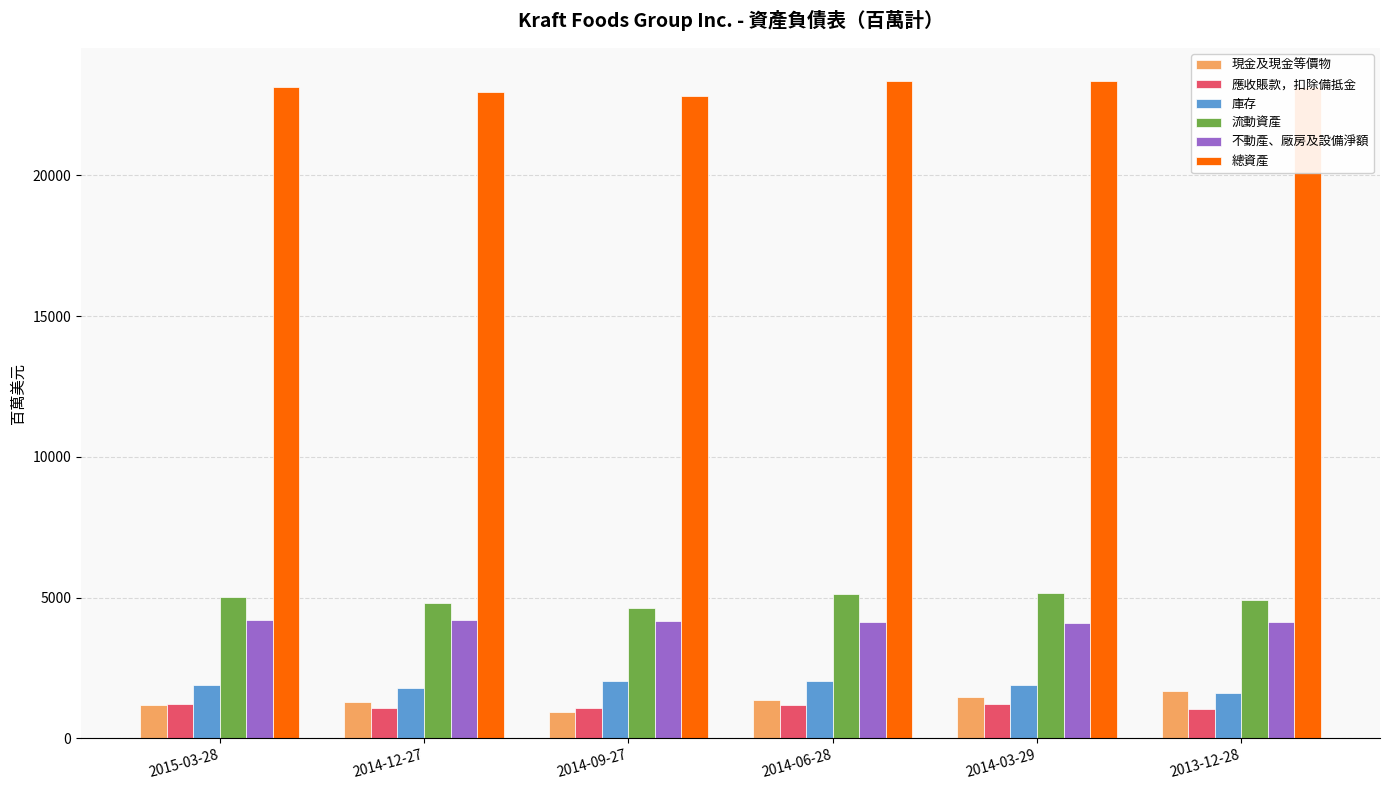

What is the difference between the second highest and minimum values in the 總資產 series?

542